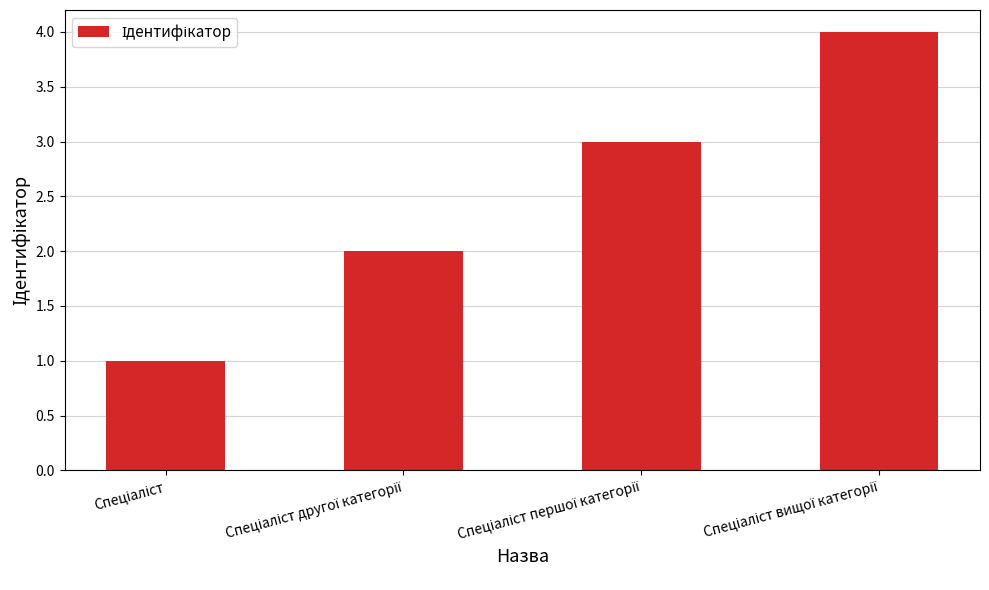

Are the bars grouped side by side (vs. stacked)?

No